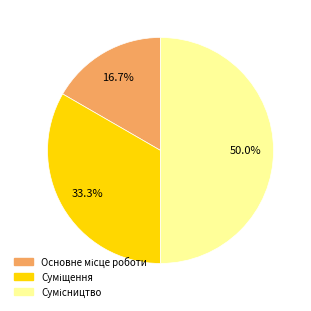

How many slices are in this pie chart?

3